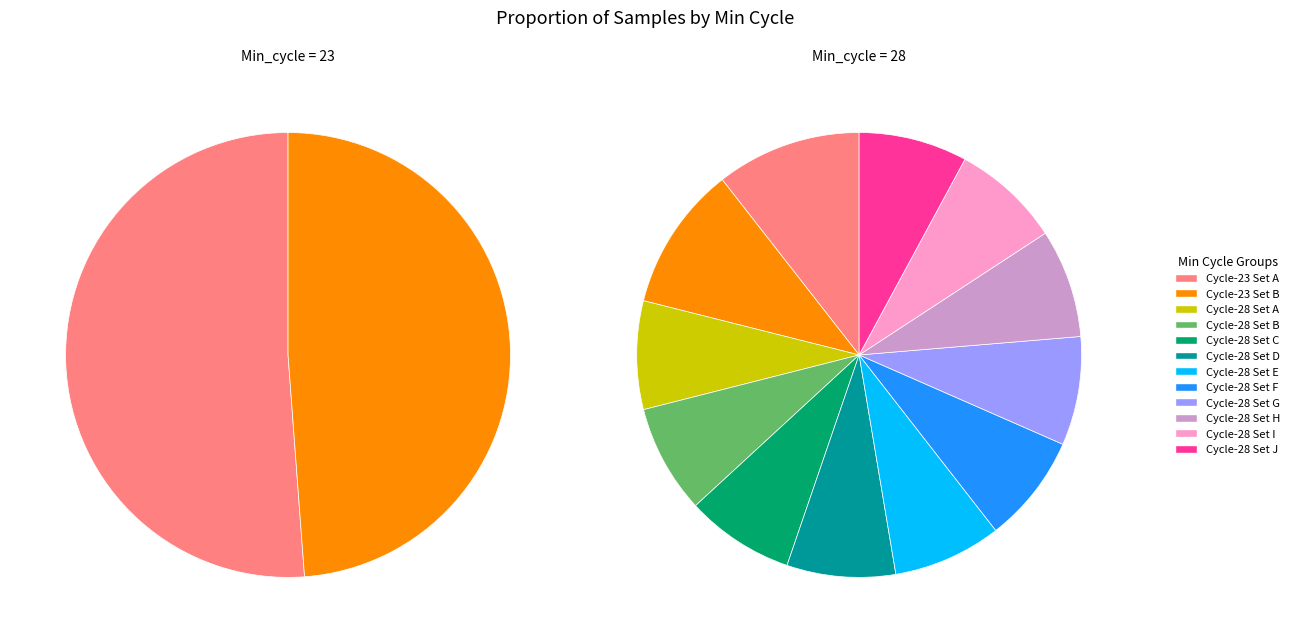

What percentage is NOT represented by 28?

97.5%